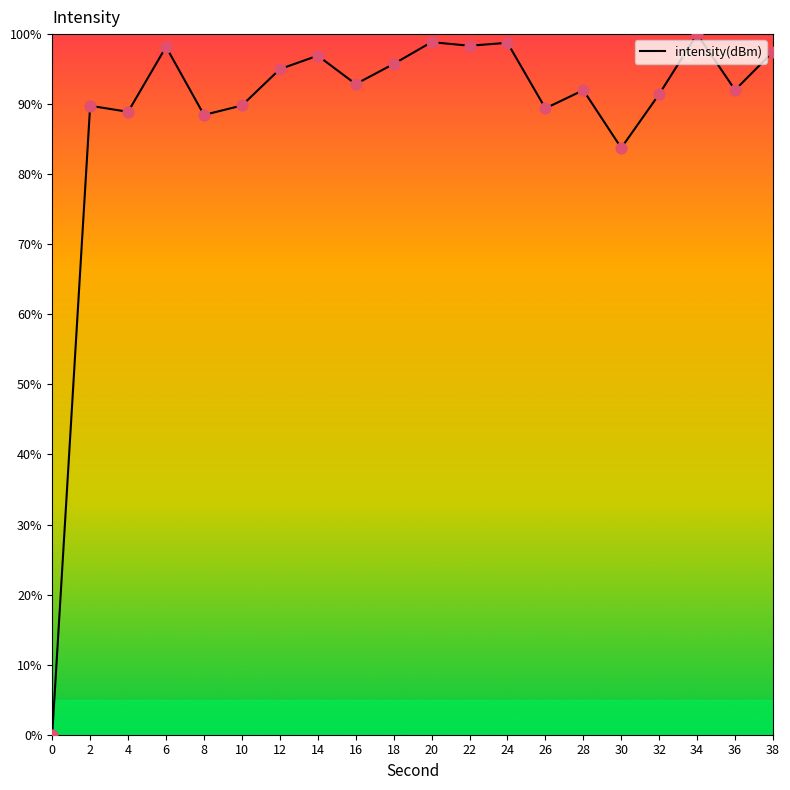

Between 0 and 30, which is larger?

30